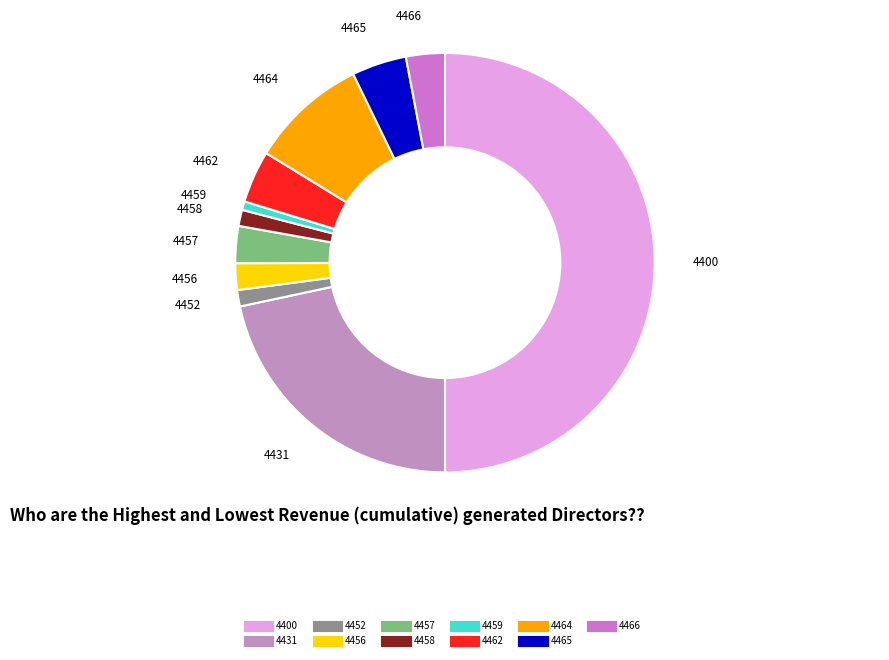

Which has a higher value, 4452 or 4466?

4466